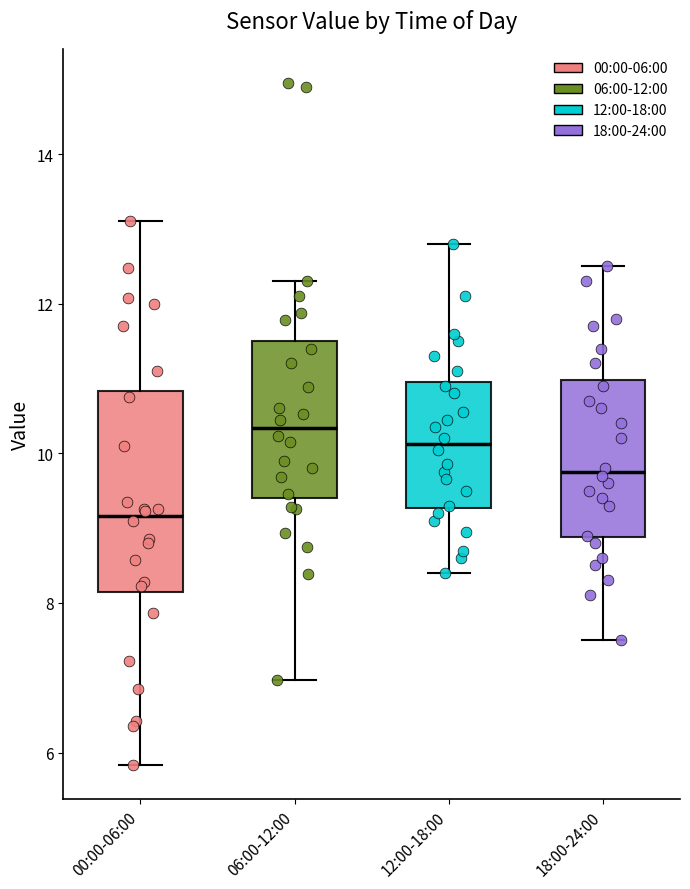

Where does the median line of the box for 12:00-18:00 sit on the y-axis? The values are not printed on the chart, so give them approximately, as read against the axis.

10.2